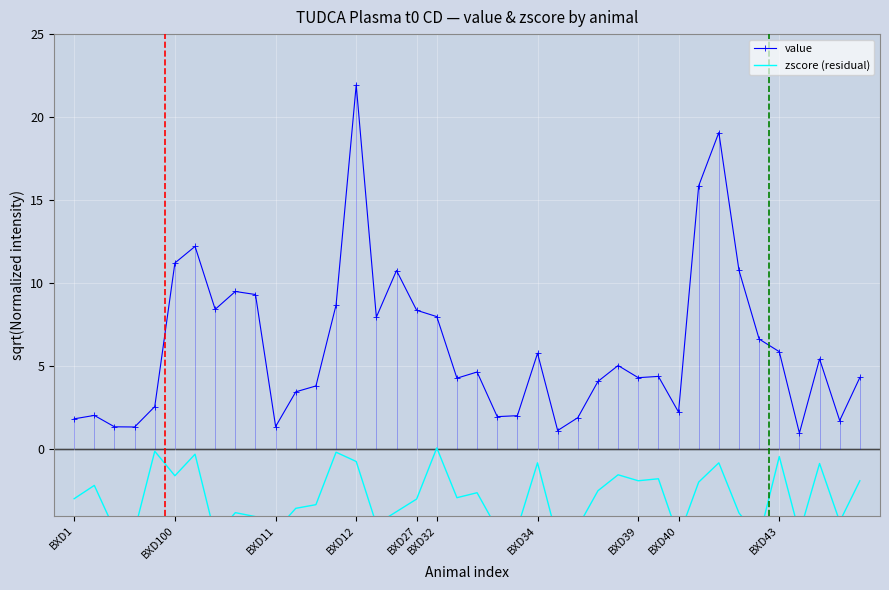

What is the minimum value for value?

1.0